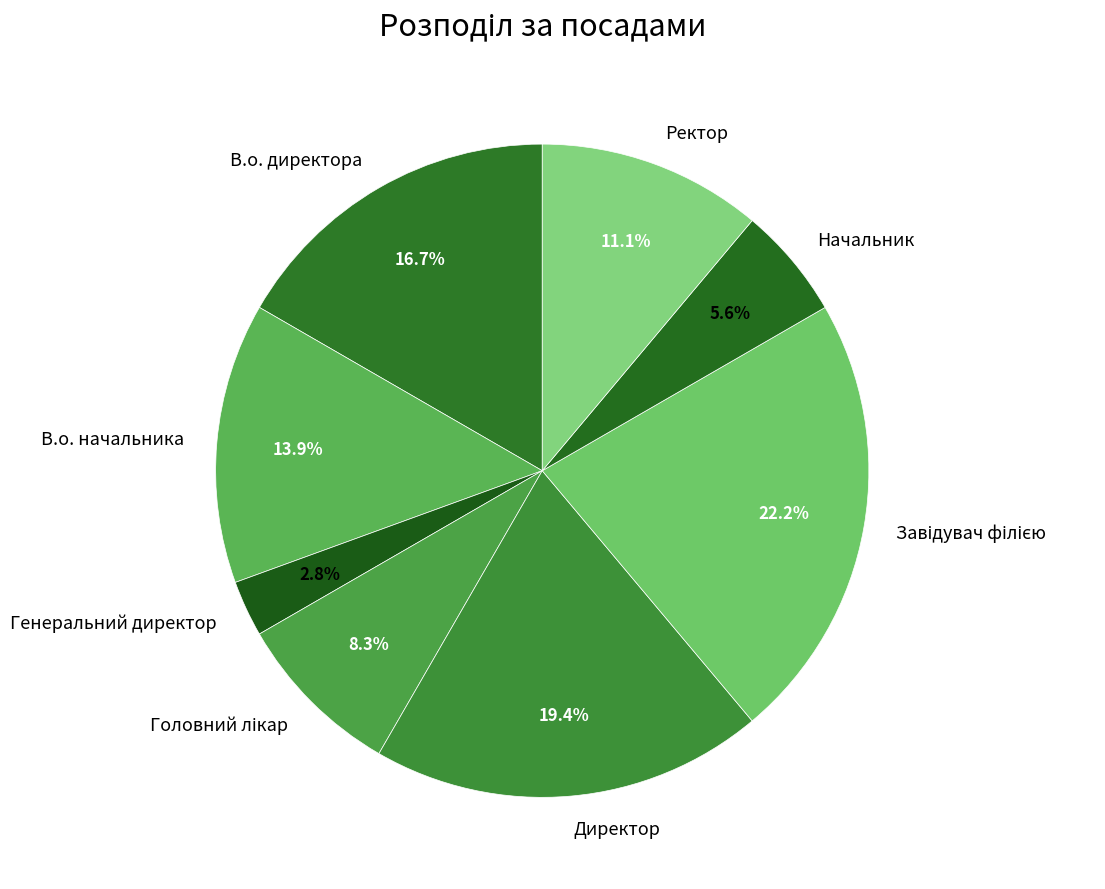

Between Генеральний директор and В.о. директора, which is larger?

В.о. директора